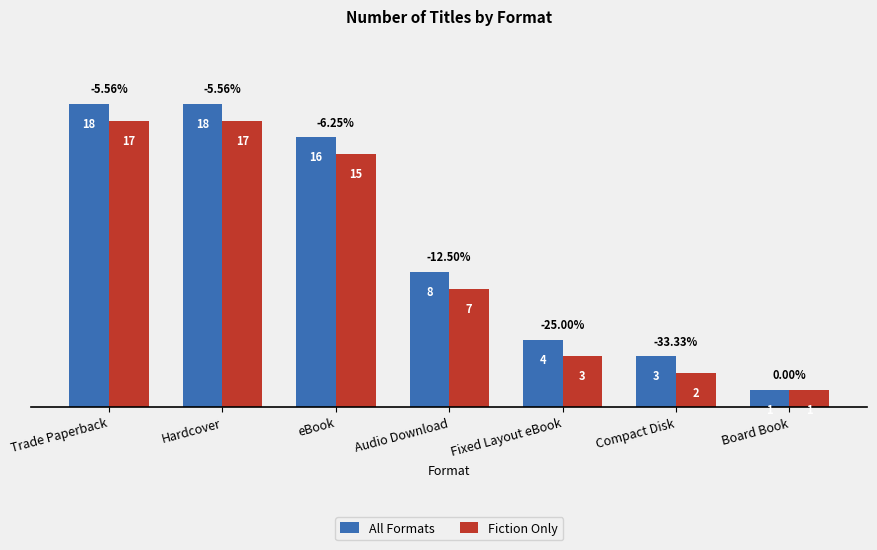

Rank the series at Hardcover from highest to lowest value.

All Formats, Fiction Only